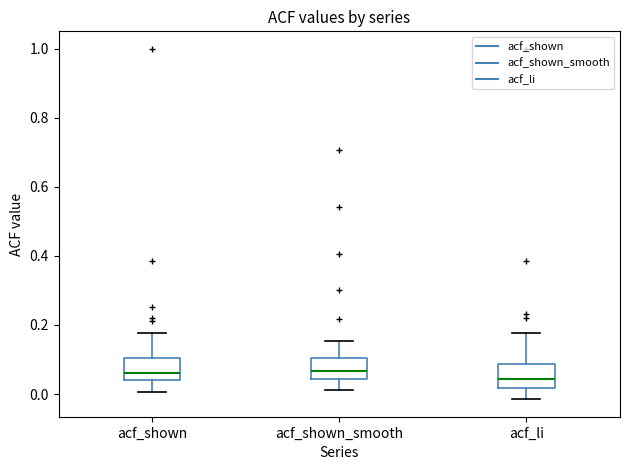

Reading left to right, read every box against the y-axis: the position of its median line, the range the box covers, and the ends of its whiskers. The values are not printed on the chart, so give them approximately, as read against the axis.

acf_shown: median 0.06, box 0.04 to 0.10, whiskers 0.00 to 0.18
acf_shown_smooth: median 0.06, box 0.04 to 0.10, whiskers 0.02 to 0.16
acf_li: median 0.04, box 0.02 to 0.08, whiskers -0.02 to 0.18